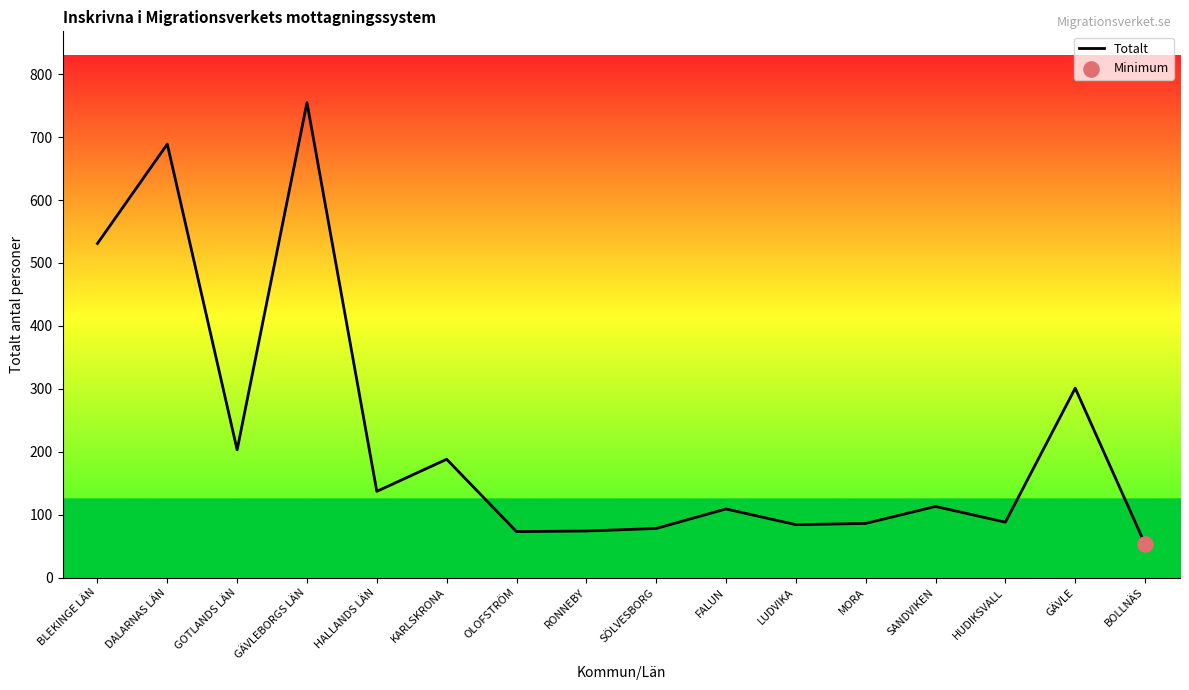

Between BLEKINGE LÄN and RONNEBY, which is larger?

BLEKINGE LÄN